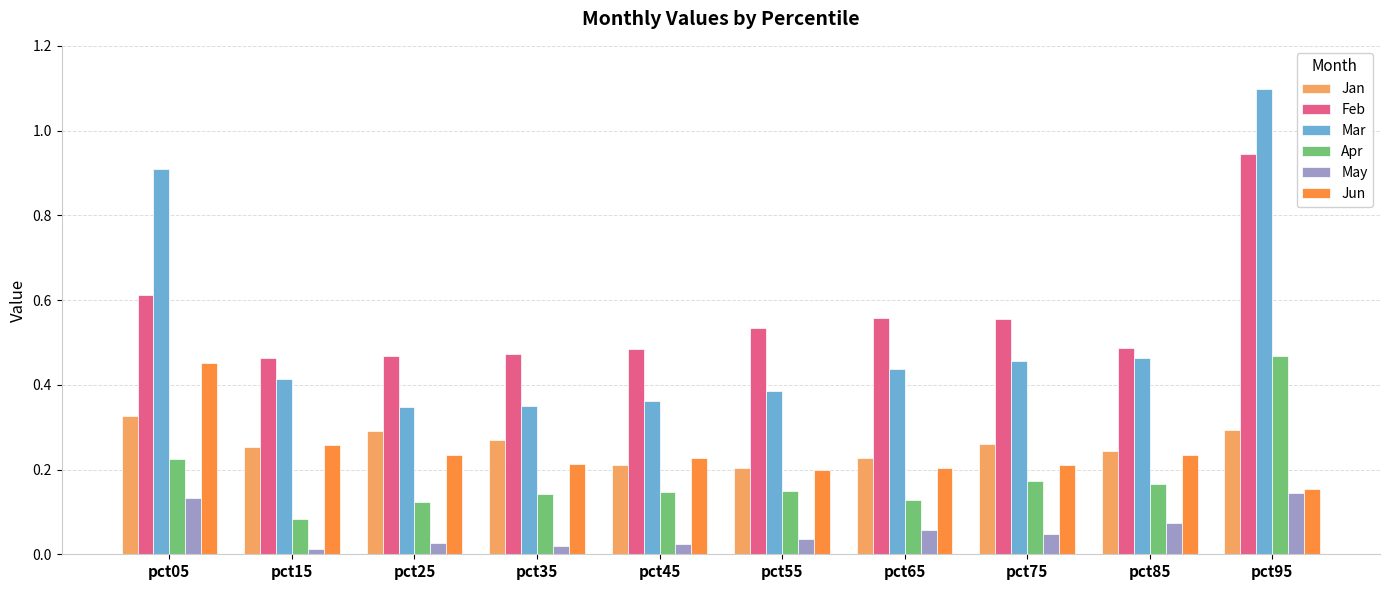

How many groups of bars are there?

10